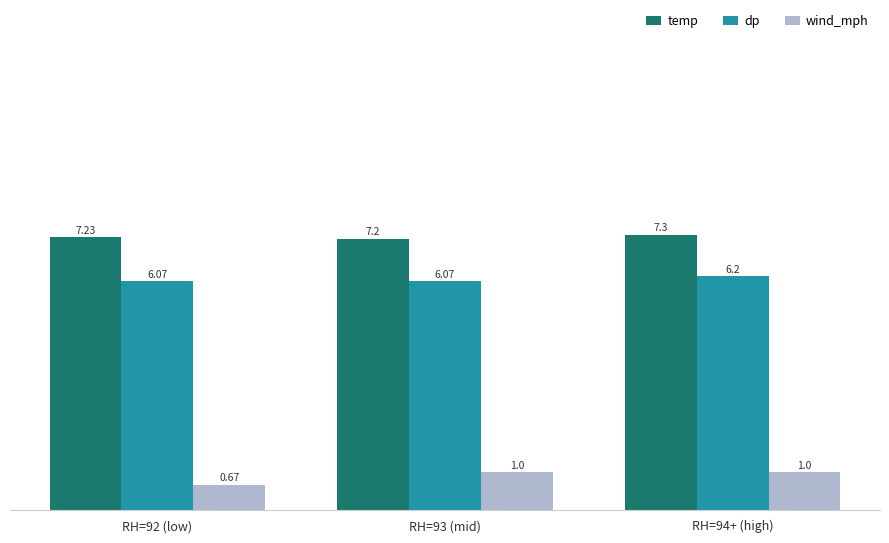

Is the value of dp at RH=93 (mid) greater than the value of wind_mph at RH=92 (low)?

Yes